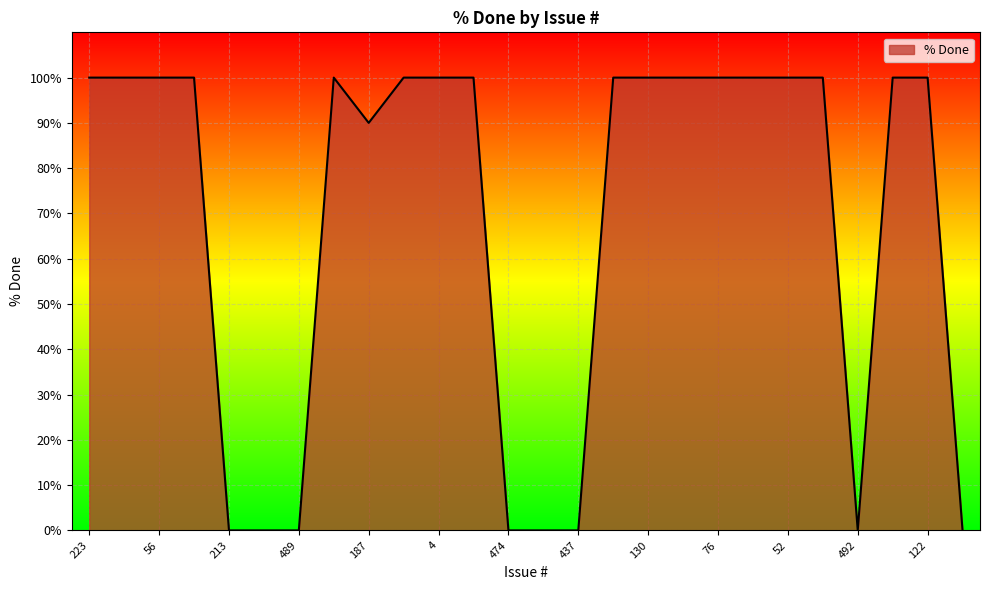

What is the difference between the maximum and minimum values?

100